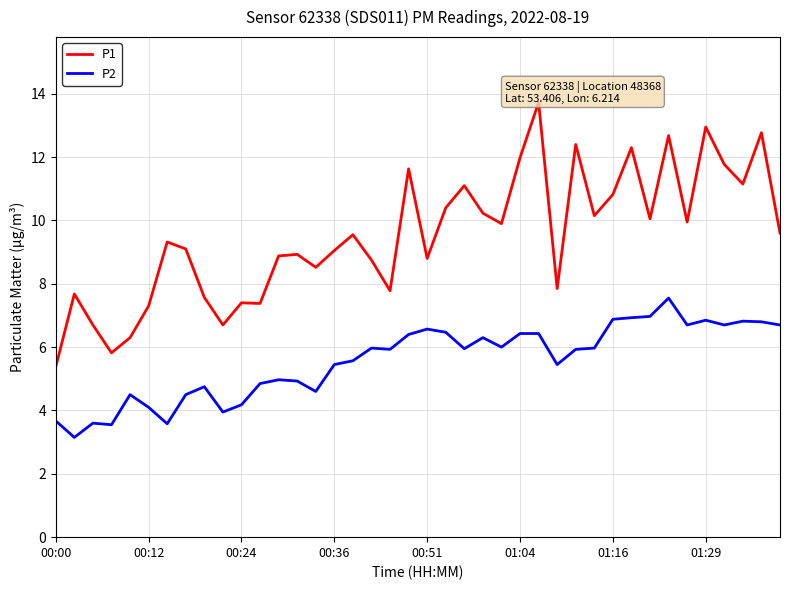

Is it true that P2 equals 8.4 at 19?

False